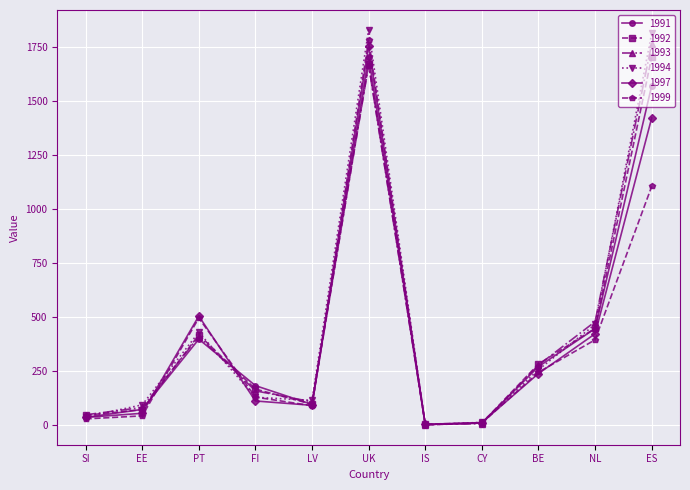

What position from the left is CY?

8